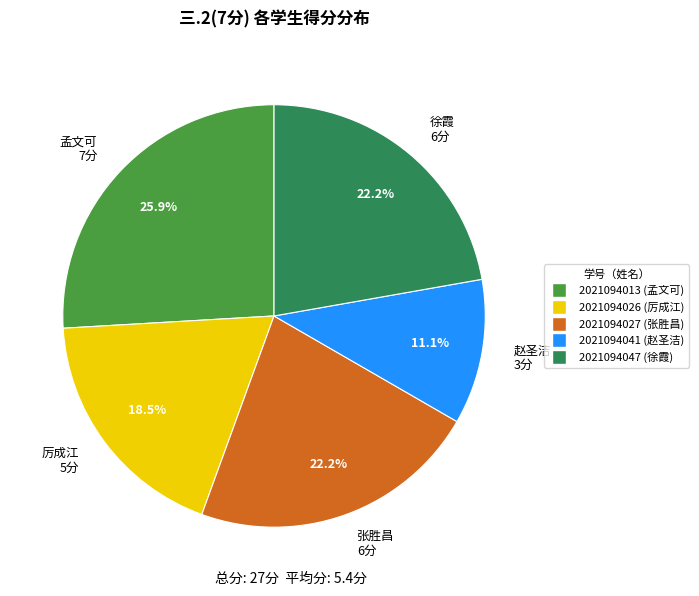

Does 赵圣洁 3分 account for over 50% of the chart?

No